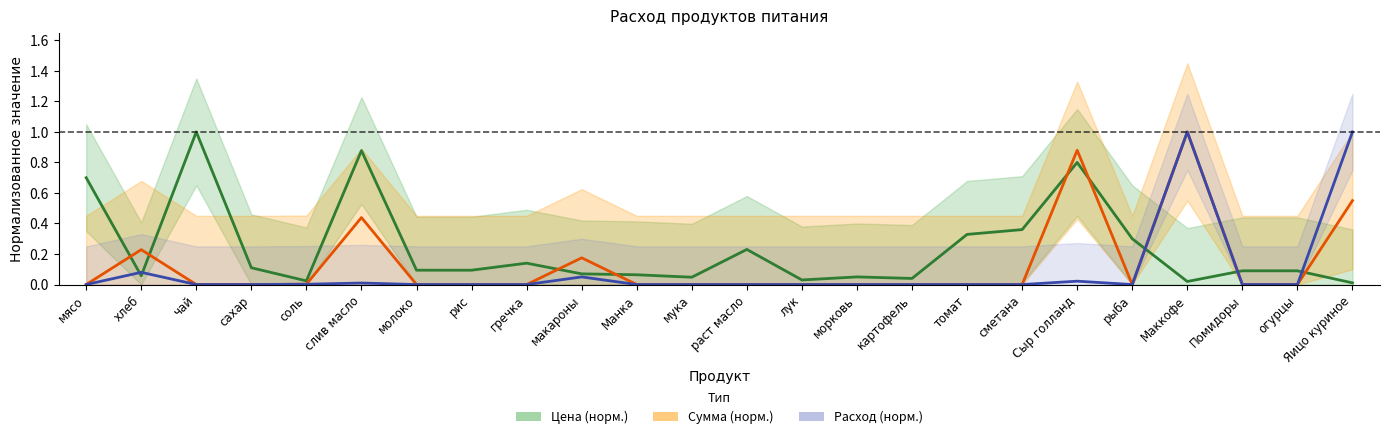

How many series are shown in this chart?

3